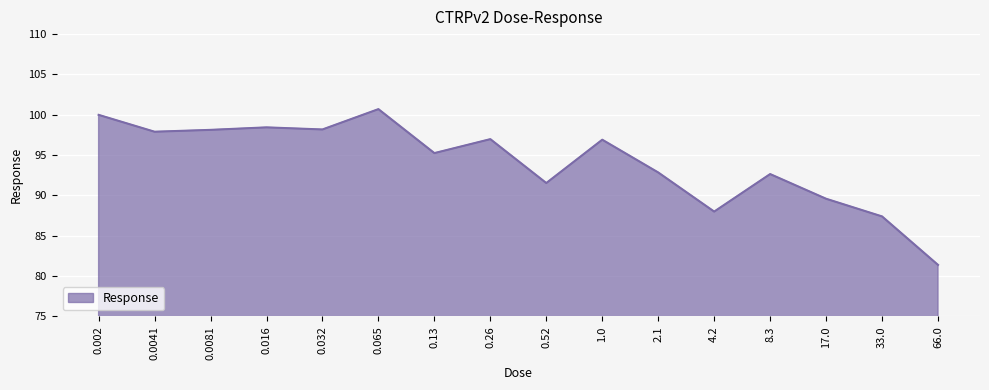

What is the change in value from 0.016 to 0.065?

+2.3